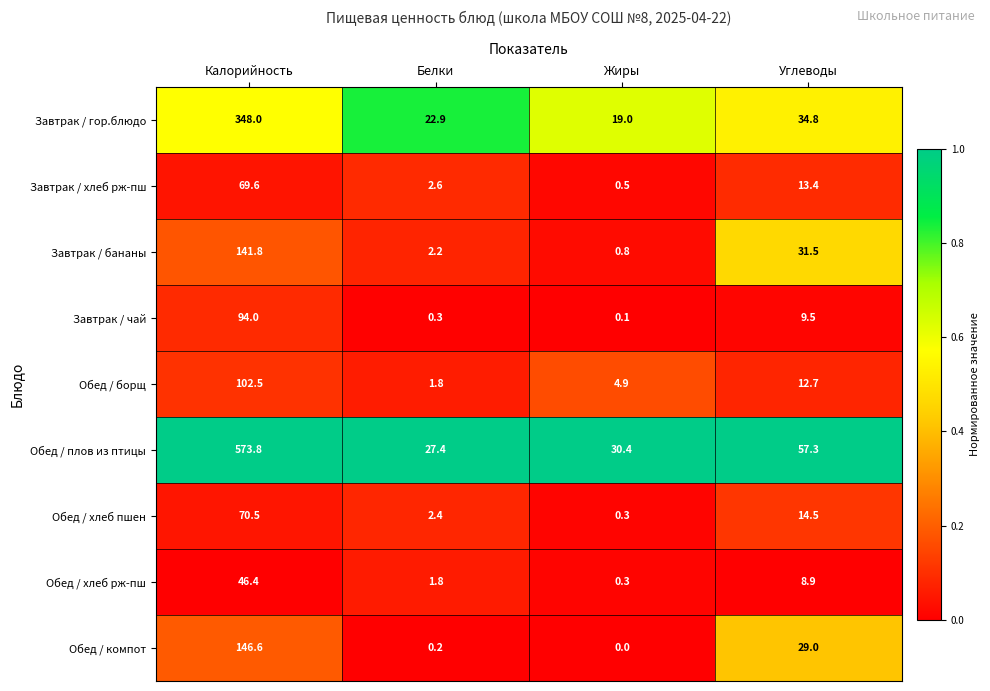

What value does the Завтрак / хлеб рж-пш series have at Жиры?

0.5